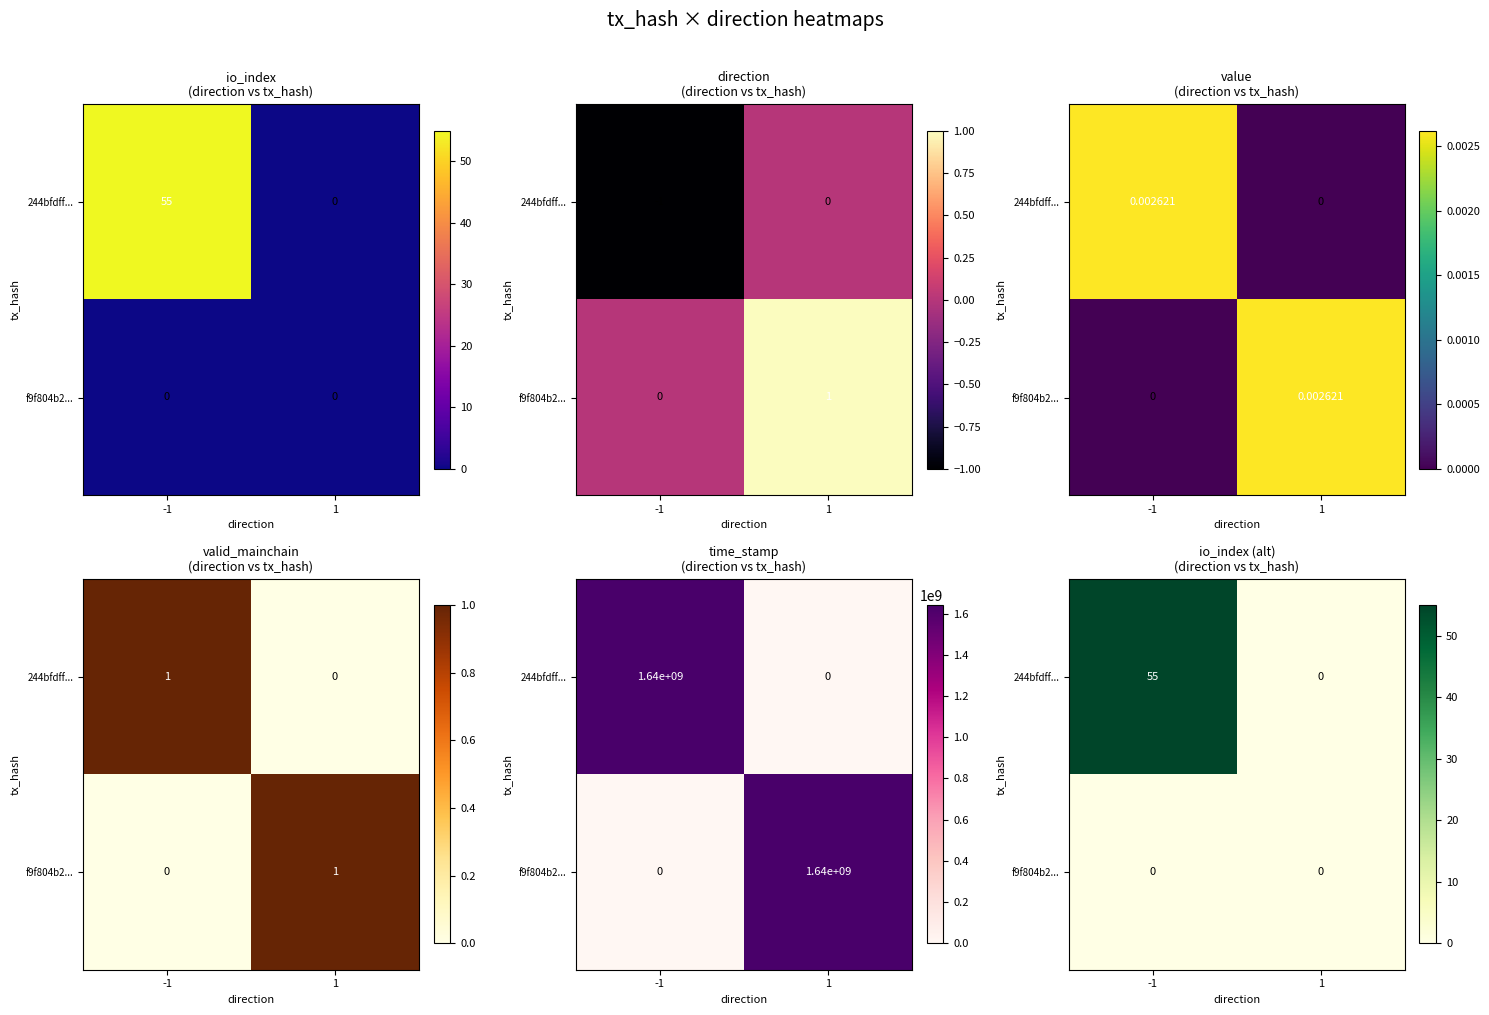

Rank the series by their average value, from highest to lowest.

244bfdff..., f9f804b2...